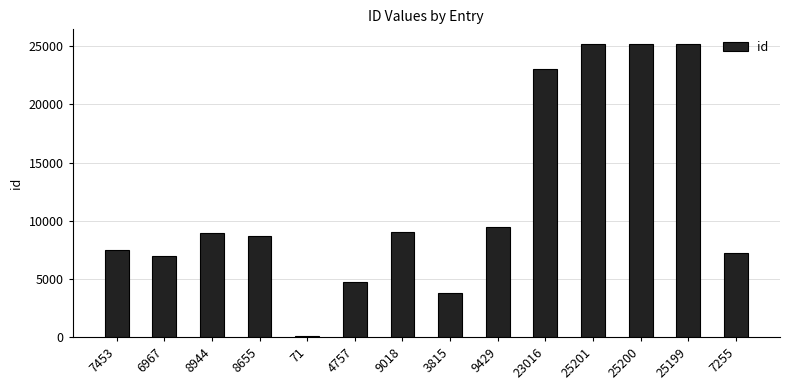

What is the sum of all values?

164980